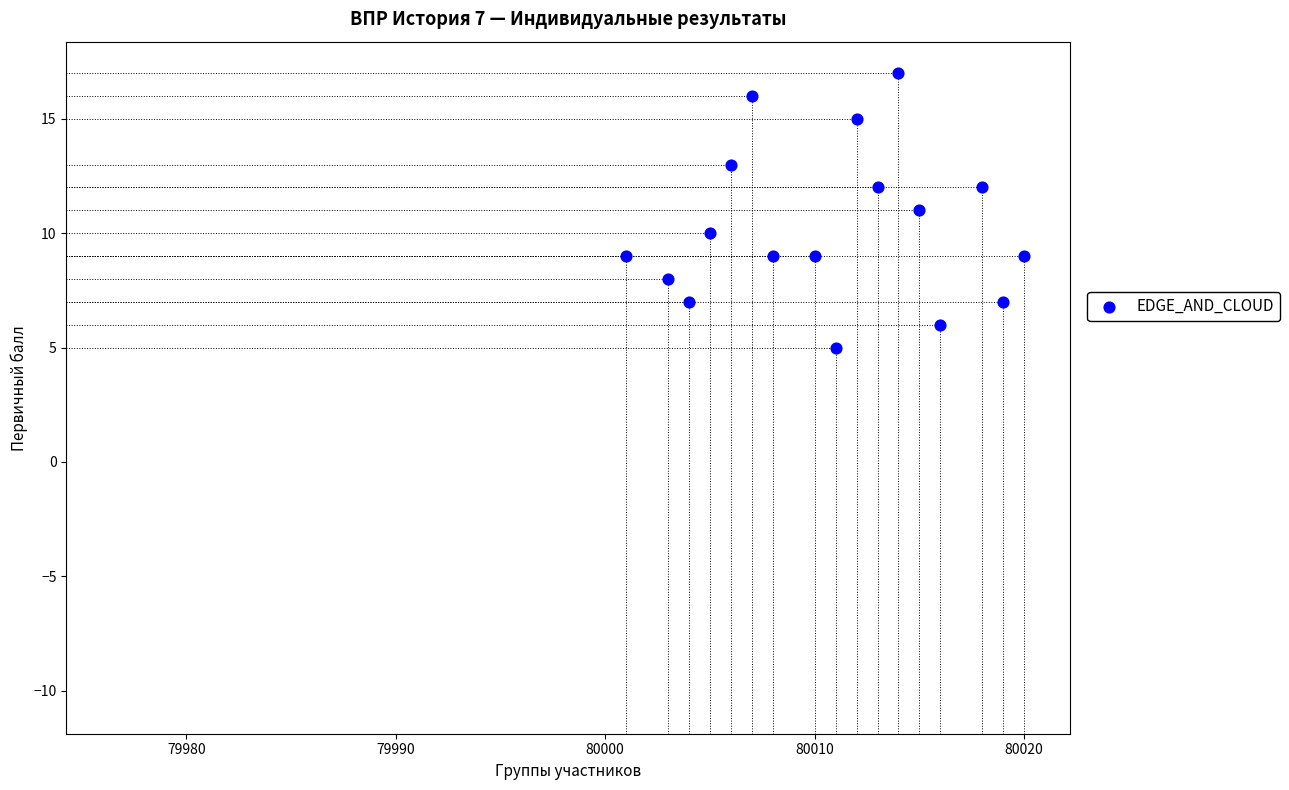

What is the range of X values (max minus min)?

19